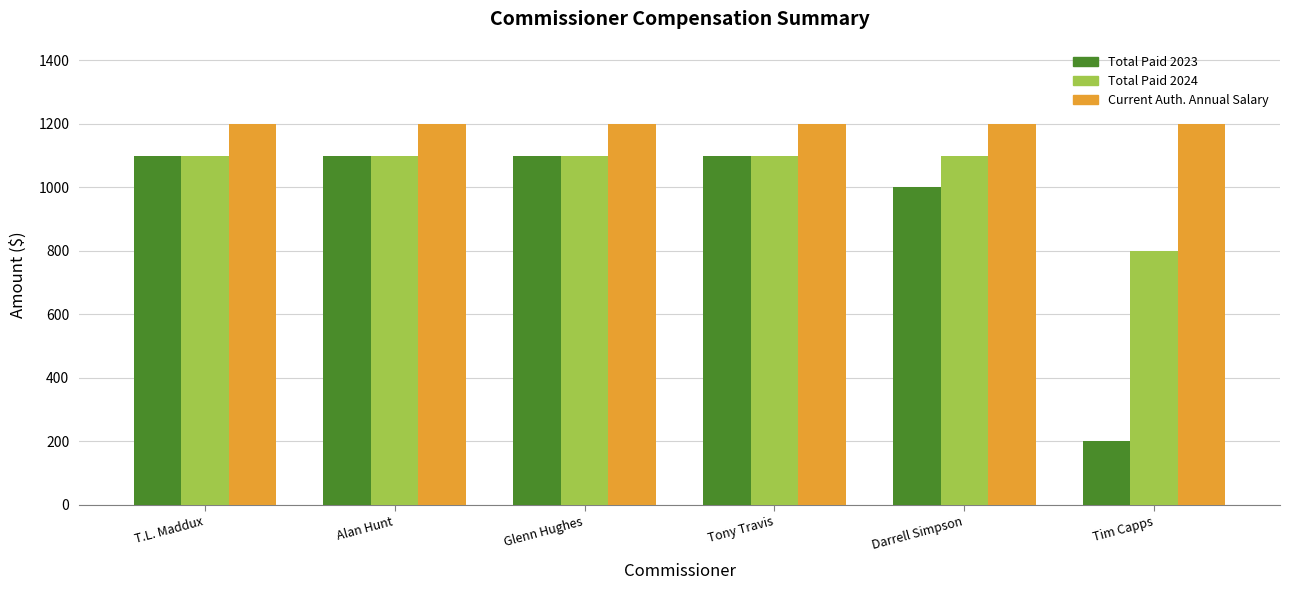

What position from the right is Tony Travis?

3